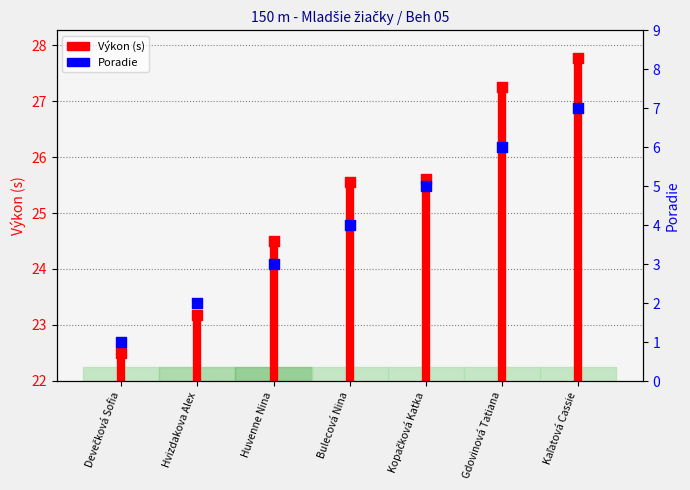

Which series contains the highest Y value?

Výkon